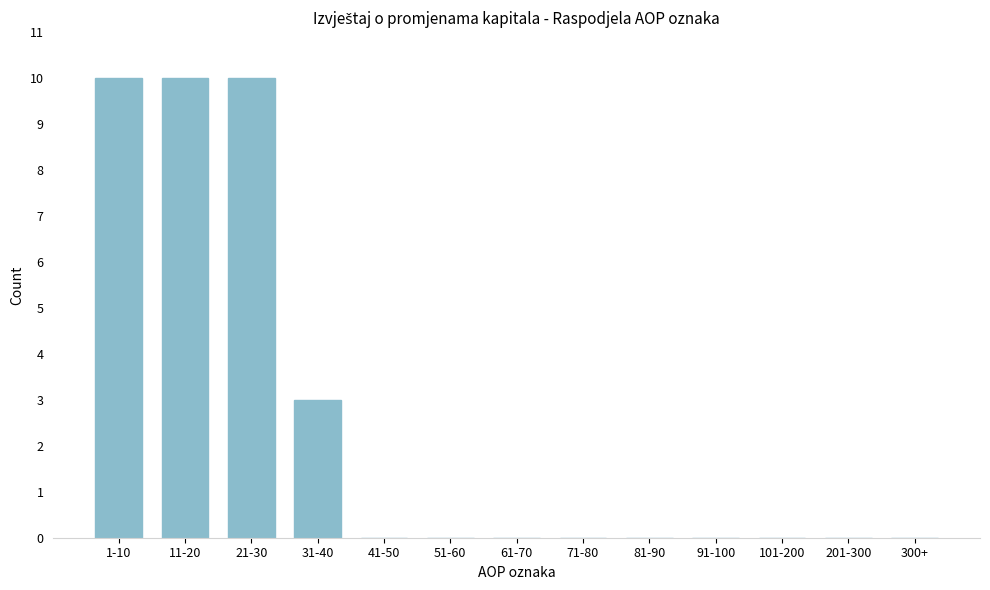

Reading left to right, list all the values displayed in this chart.

1-10=10	11-20=10	21-30=10	31-40=3	41-50=0	51-60=0	61-70=0	71-80=0	81-90=0	91-100=0	101-200=0	201-300=0	300+=0